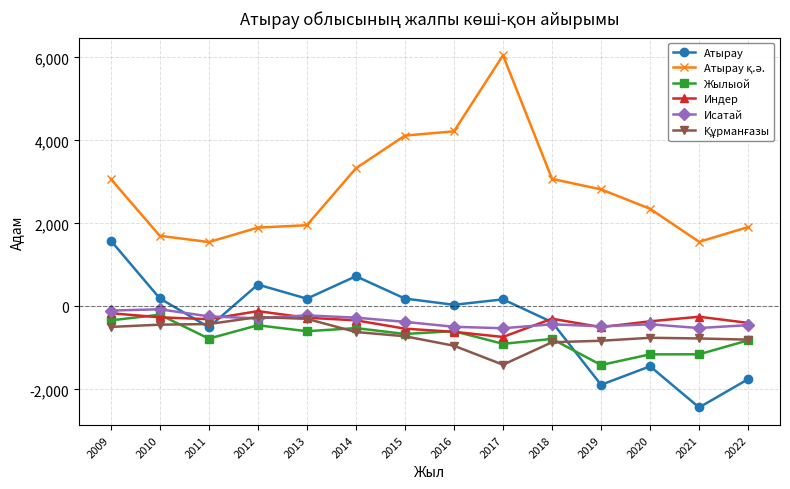

What is the value of the Исатай point at the 4th from the left?

-289